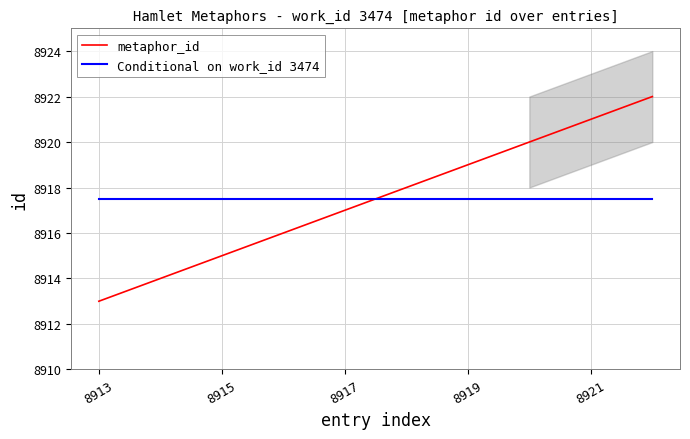

How many series are shown in this chart?

2